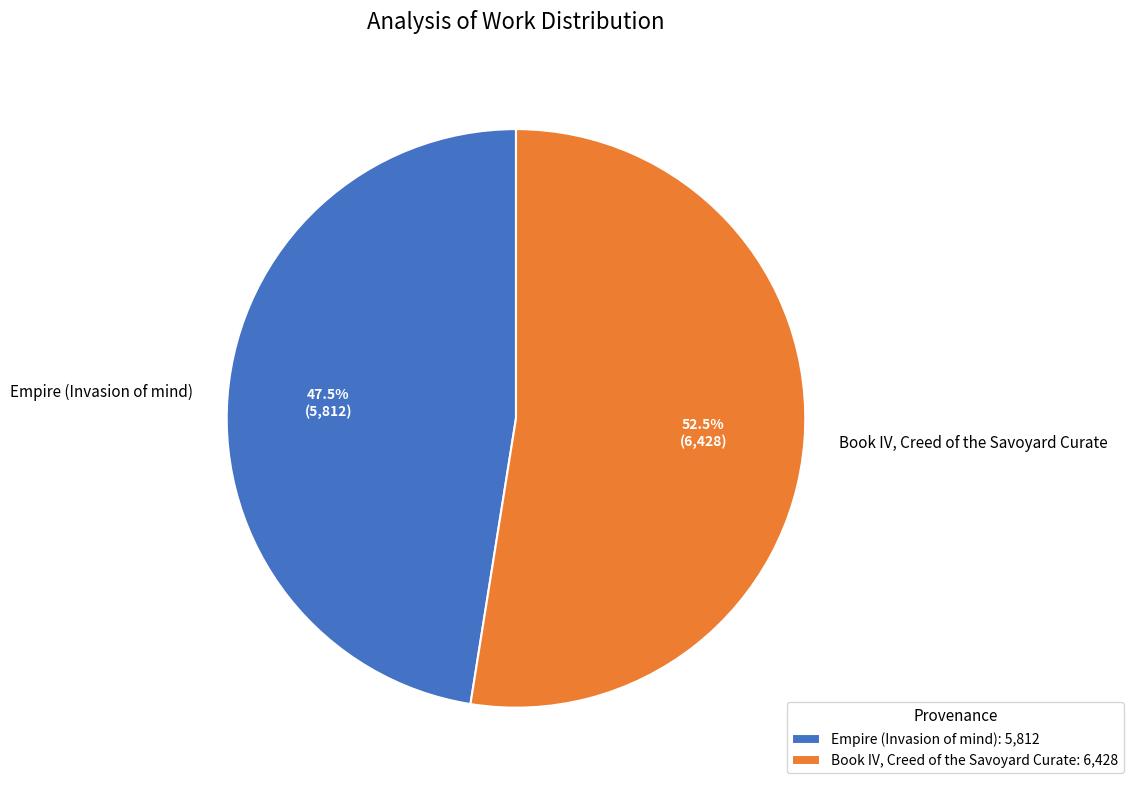

Does Empire (Invasion of mind) account for over 50% of the chart?

No